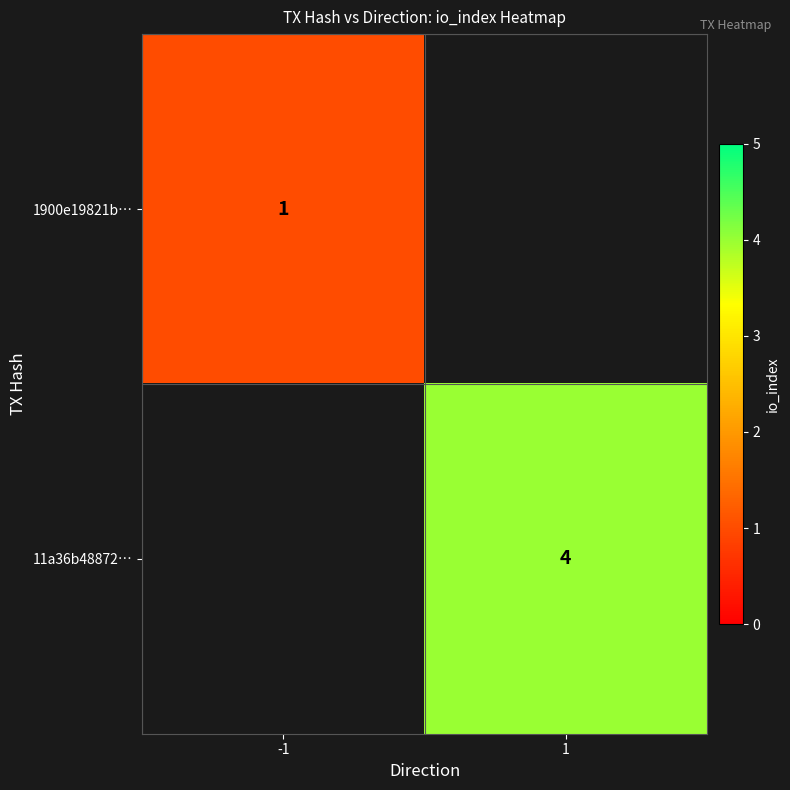

Which category has the highest value across all series?

1